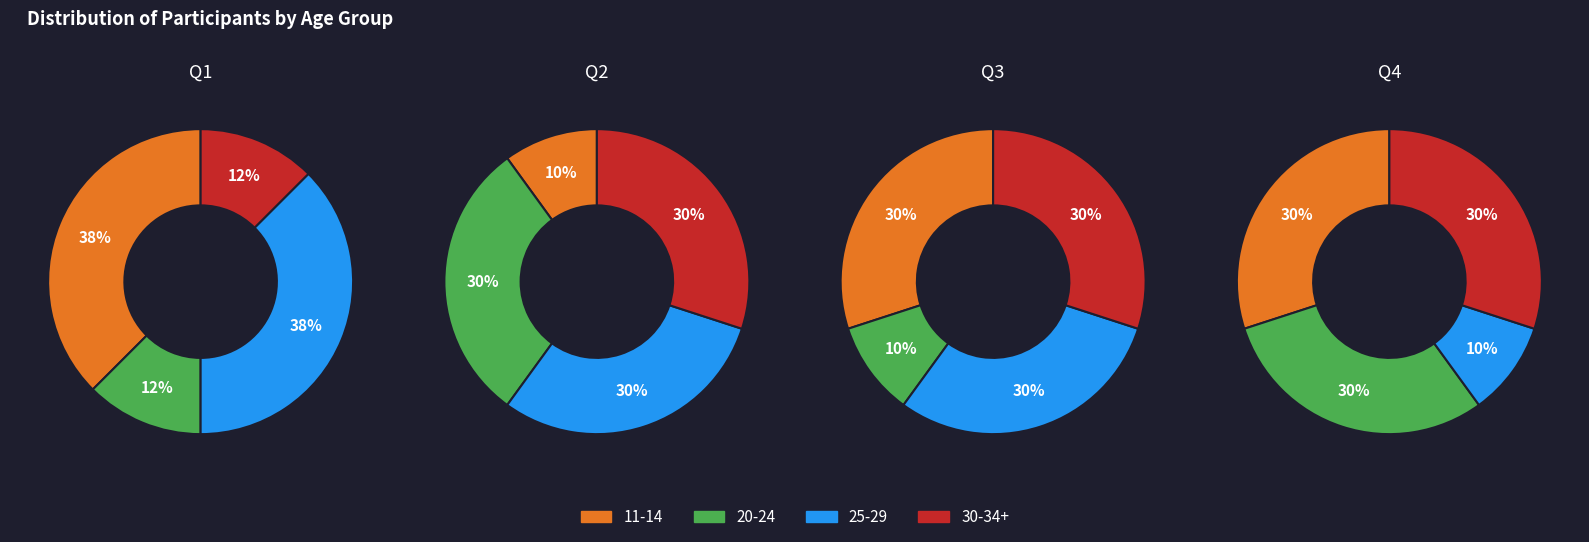

Is 2 the majority of the pie?

No